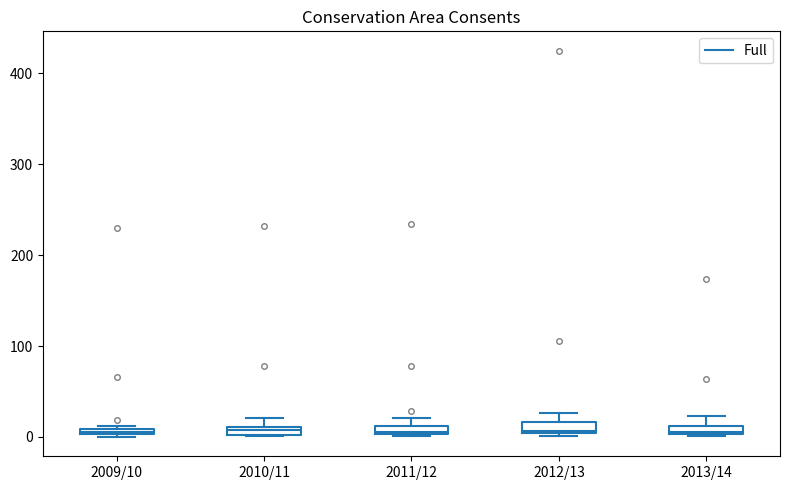

Where is the upper edge of the box for 2013/14 on the y-axis? The values are not printed on the chart, so give them approximately, as read against the axis.

10